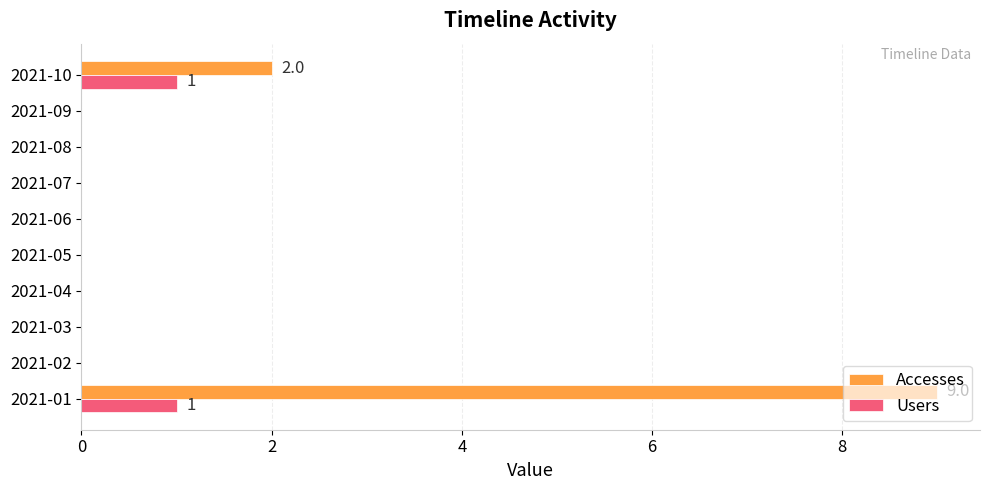

At which category is the sum across all series the highest?

2021-01